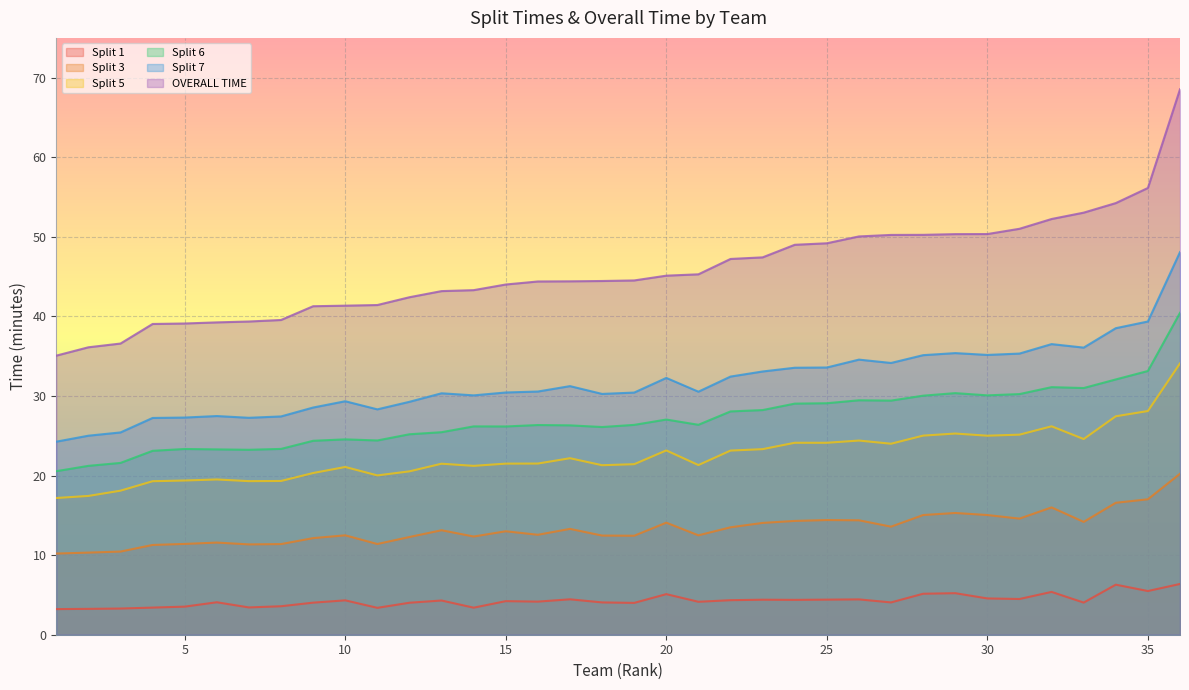

Which series has the largest range (max minus min)?

OVERALL TIME